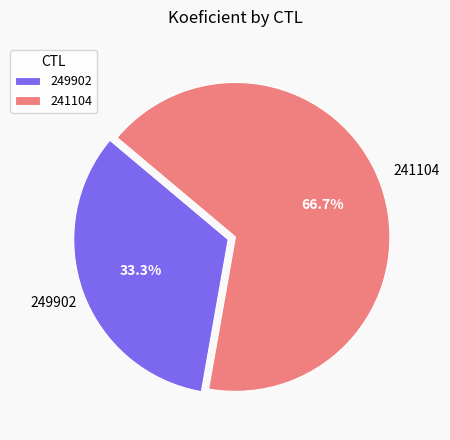

Which category has the smallest portion of the pie?

249902